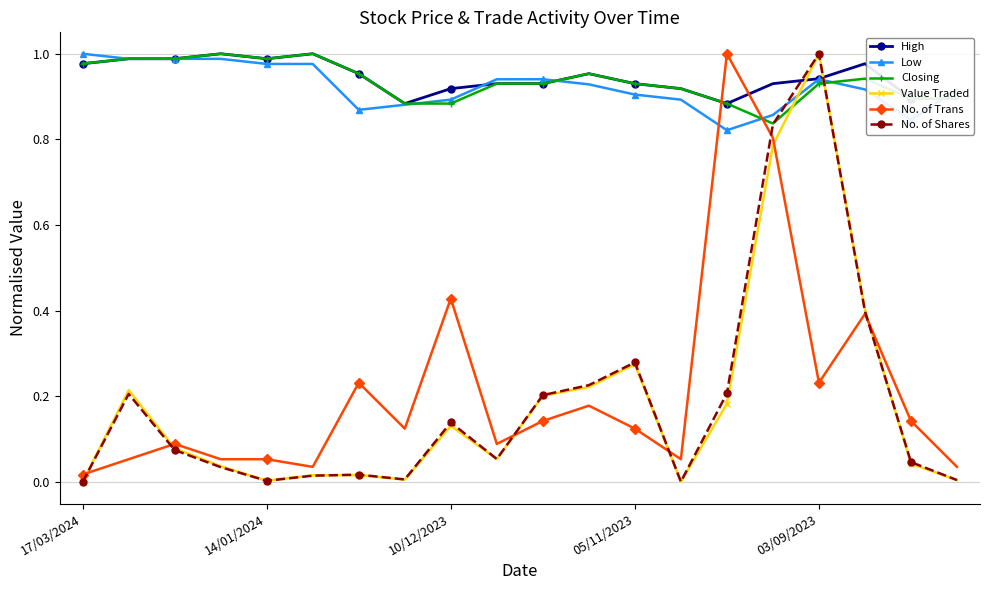

True or false: No. of Shares has more than 0 points higher than both neighbors.

True